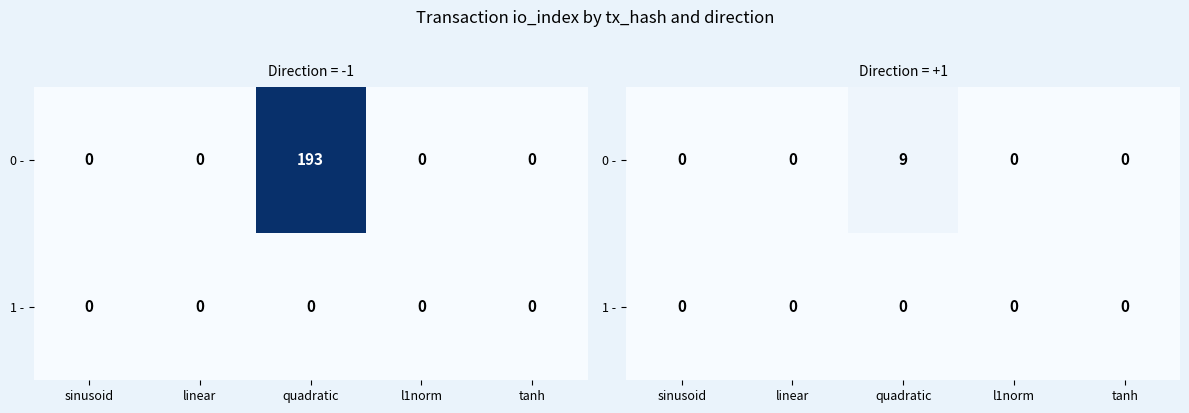

Which label corresponds to the smallest value in the chart?

sinusoid